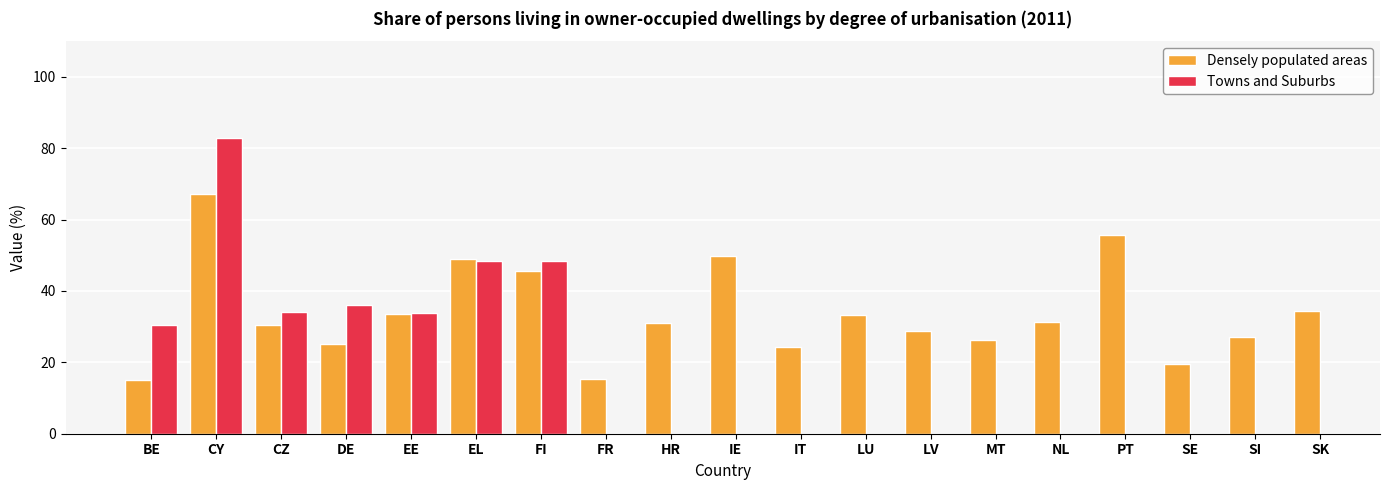

What is the label of the 16th bar from the right?

DE